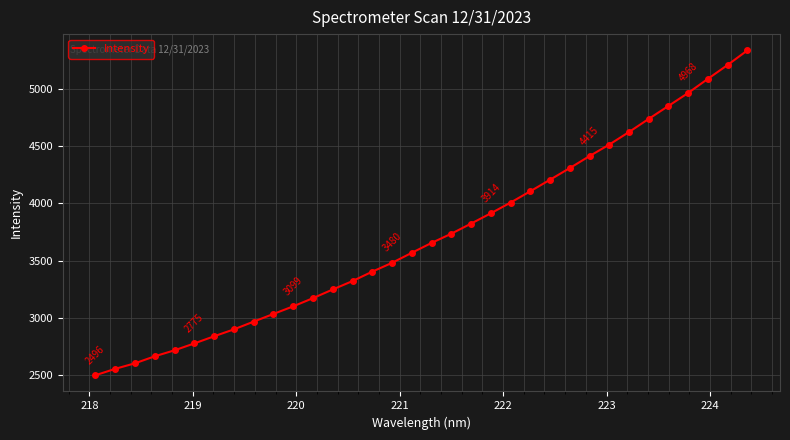

Count the number of data series in this chart.

1